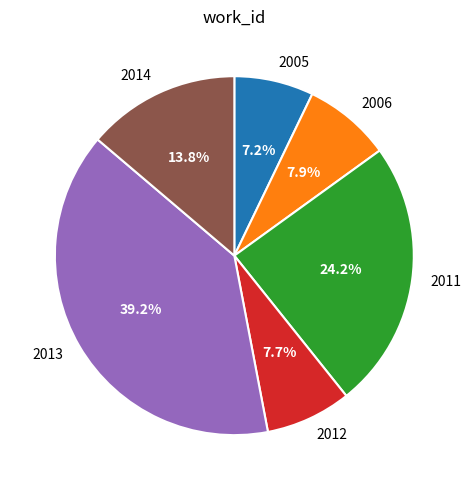

Count the number of slices in the pie.

6